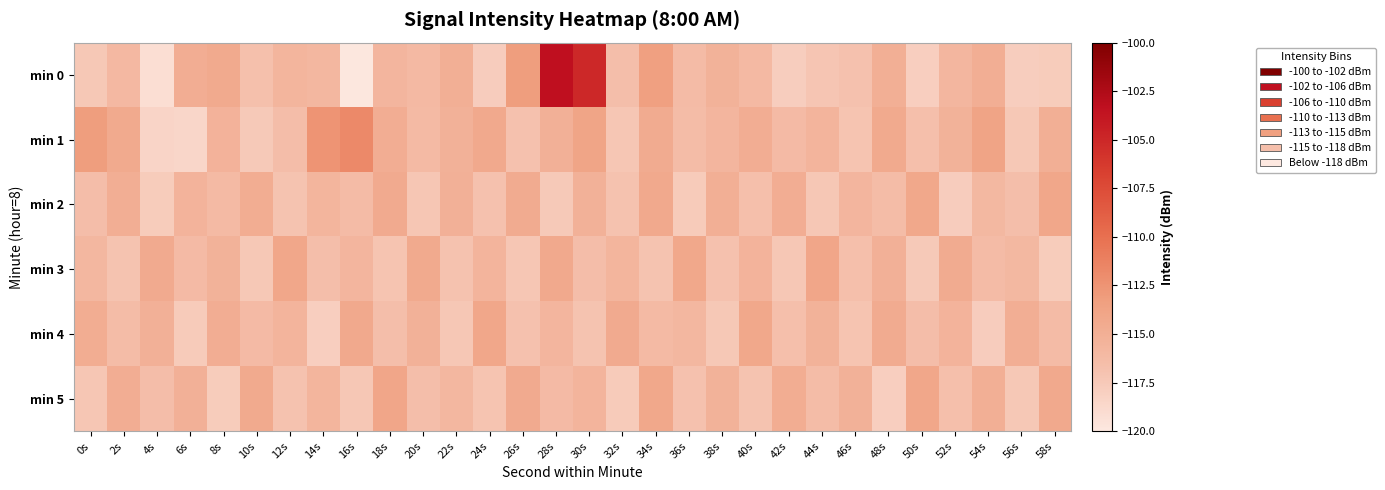

List the series in order of their peak value, lowest first.

min 2, min 4, min 3, min 5, min 1, min 0